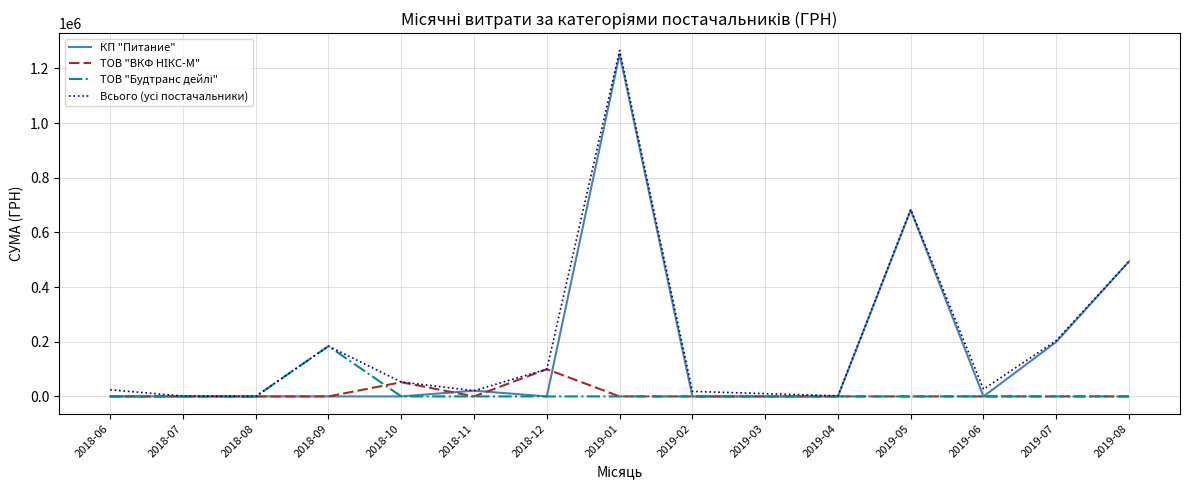

What is the difference between the highest and lowest values at 2018-06?

24440.0